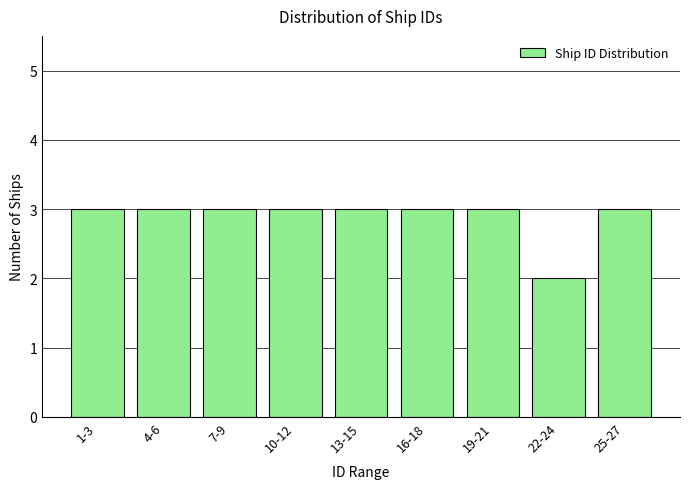

Reading left to right, transcribe all the data shown in this chart.

1-3=3	4-6=3	7-9=3	10-12=3	13-15=3	16-18=3	19-21=3	22-24=2	25-27=3